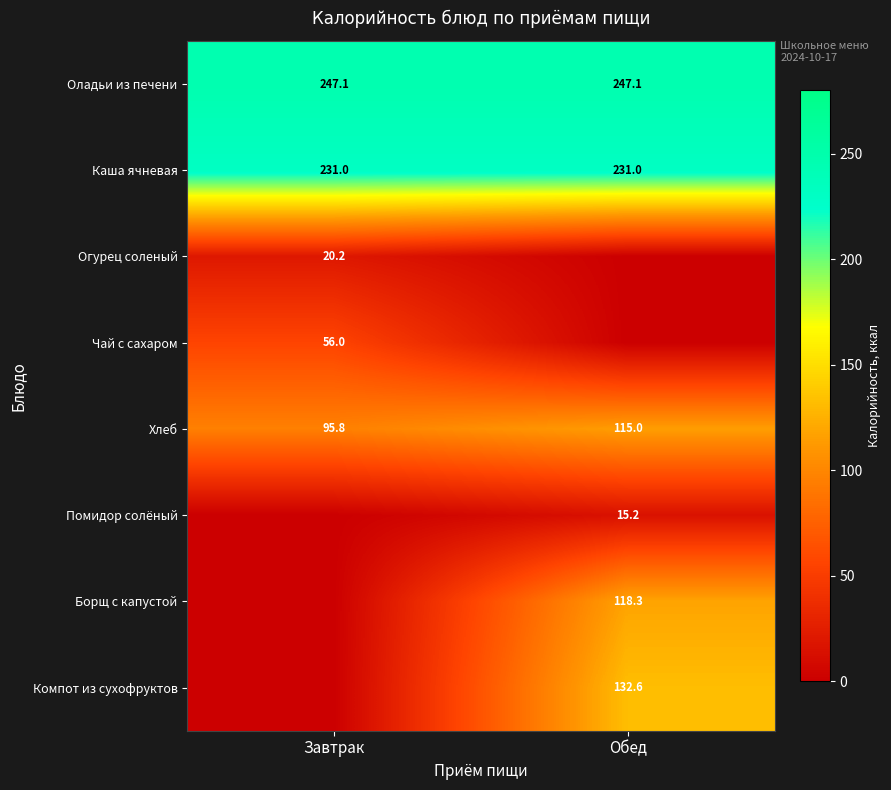

True or false: Каша ячневая has a value of 231.0 at Завтрак.

True